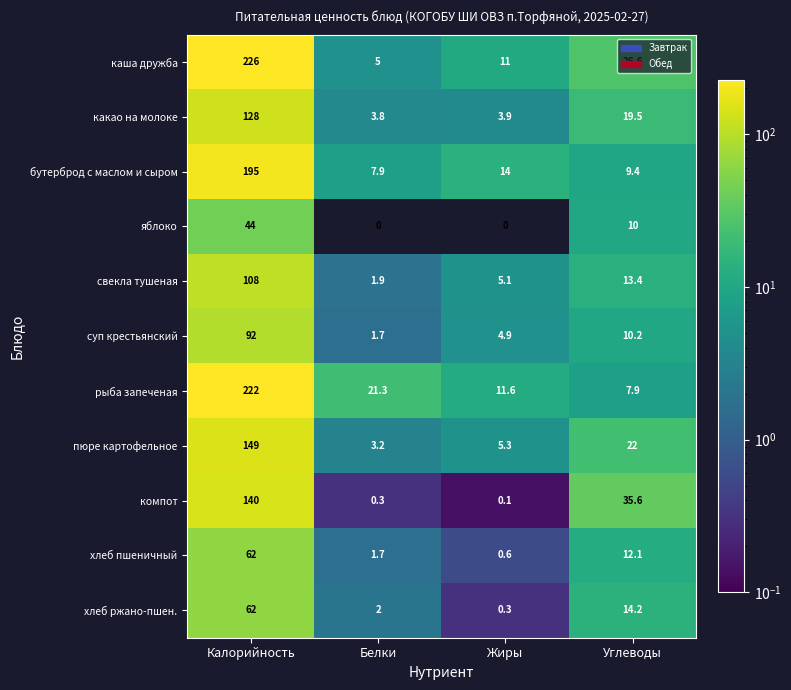

True or false: свекла тушеная has a value of 58.4 at Калорийность.

False